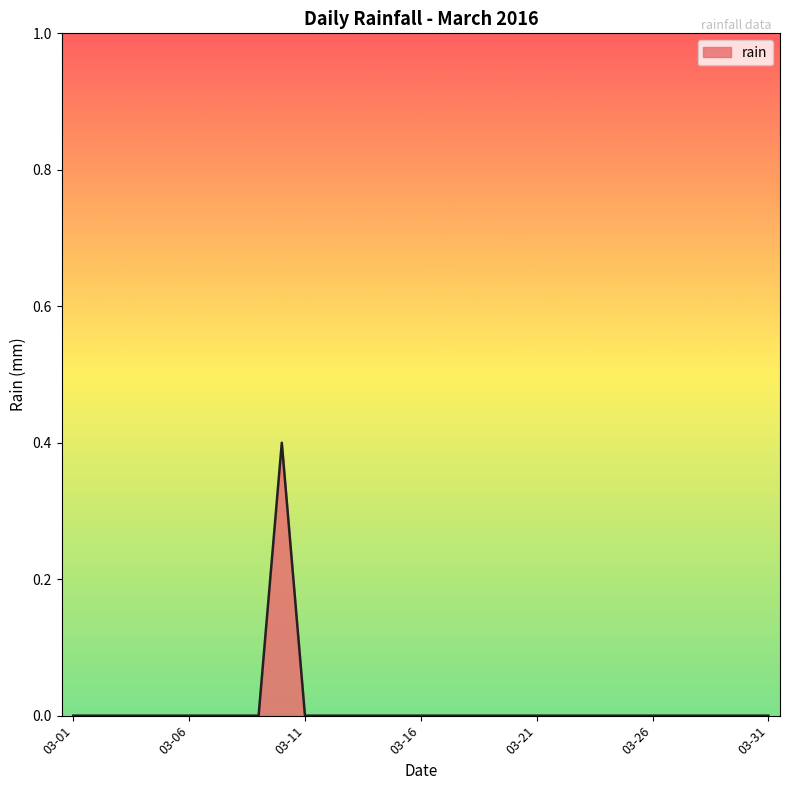

What is the maximum value shown in the chart?

0.4